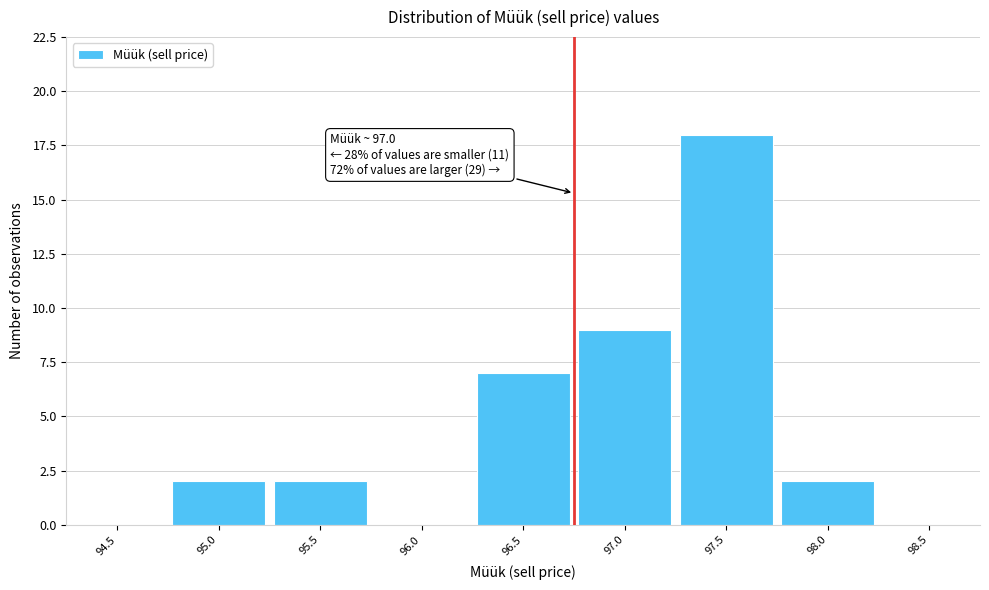

Reading right to left, transcribe all the data shown in this chart.

98.5=0	98.0=2	97.5=18	97.0=9	96.5=7	96.0=0	95.5=2	95.0=2	94.5=0